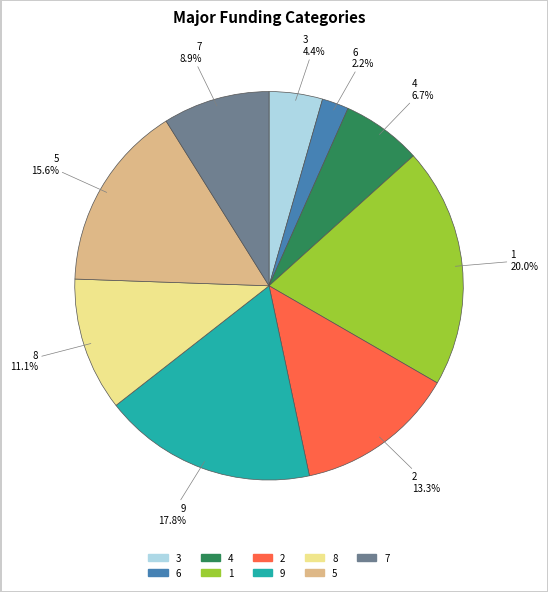

Approximately how many times larger is the value at 4 compared to 9?

0.4